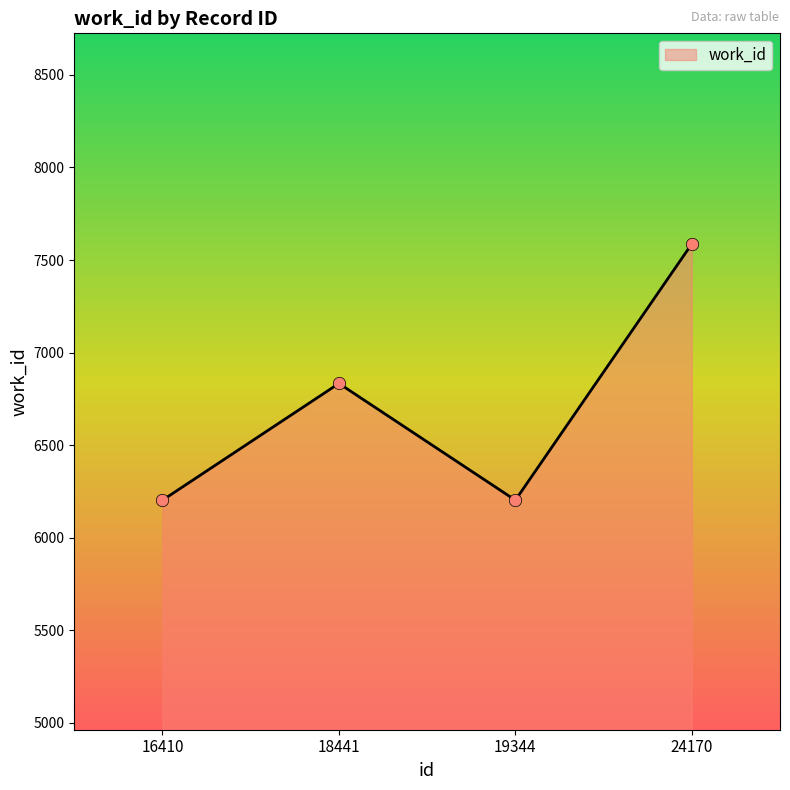

What is the change in value from 16410 to 24170?

+1385